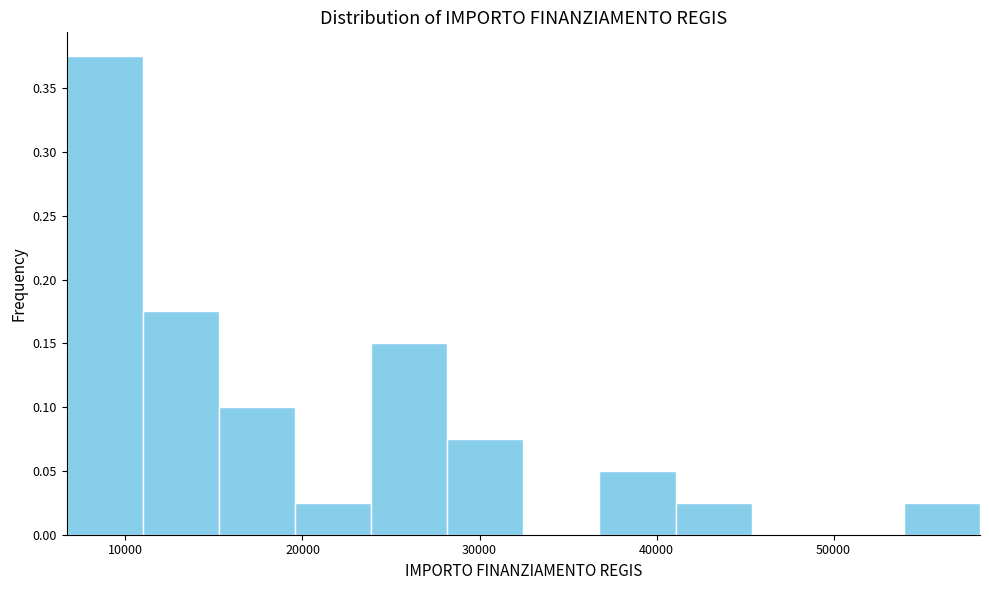

Reading left to right, list every bar in this chart as the range it spans on the x-axis followed by its height. Neither the bar edges nor the heights are printed on the chart, so give them approximately, as read against the axes.

7000 to 11000: 0.375
11000 to 15000: 0.175
15000 to 20000: 0.100
20000 to 24000: 0.025
24000 to 28000: 0.150
28000 to 32000: 0.075
32000 to 37000: 0
37000 to 41000: 0.050
41000 to 45000: 0.025
45000 to 50000: 0
50000 to 54000: 0
54000 to 58000: 0.025